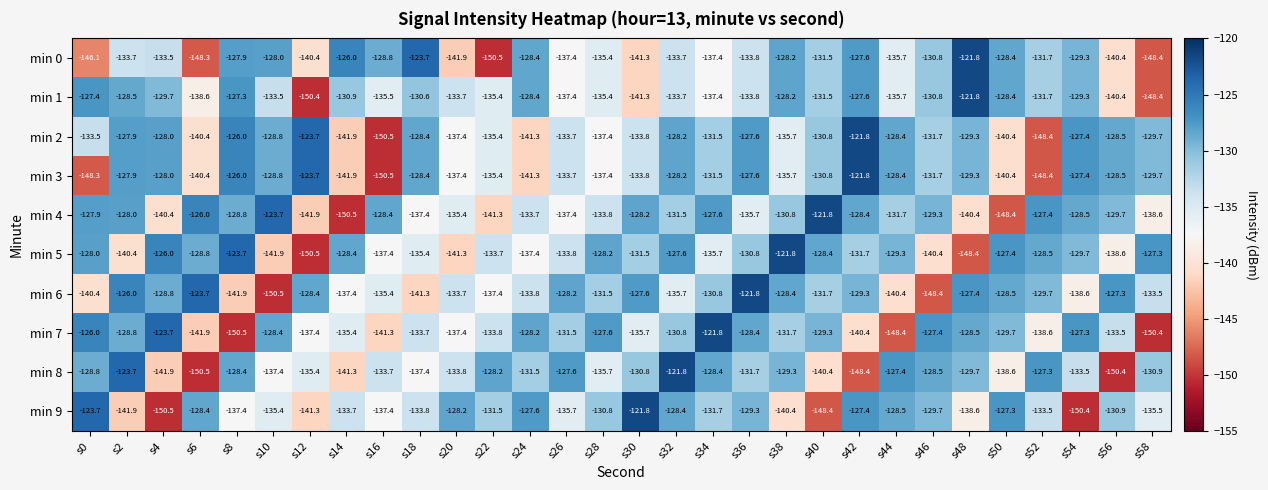

What is the sum of all min 4 values?

-3992.6